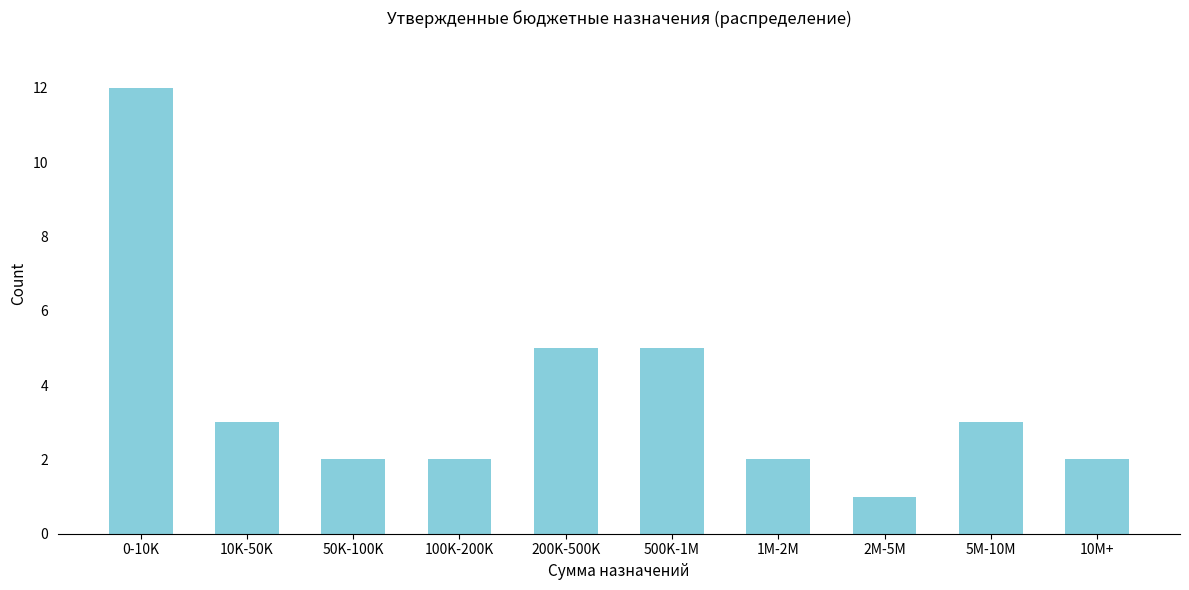

Reading left to right, what are all the values shown in this chart?

0-10K=12	10K-50K=3	50K-100K=2	100K-200K=2	200K-500K=5	500K-1M=5	1M-2M=2	2M-5M=1	5M-10M=3	10M+=2